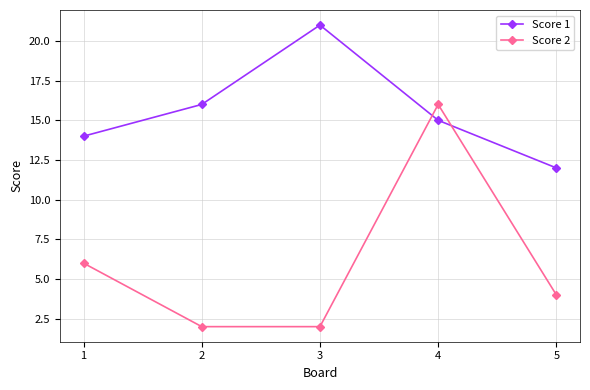

Which series has the widest spread of values?

Score 2